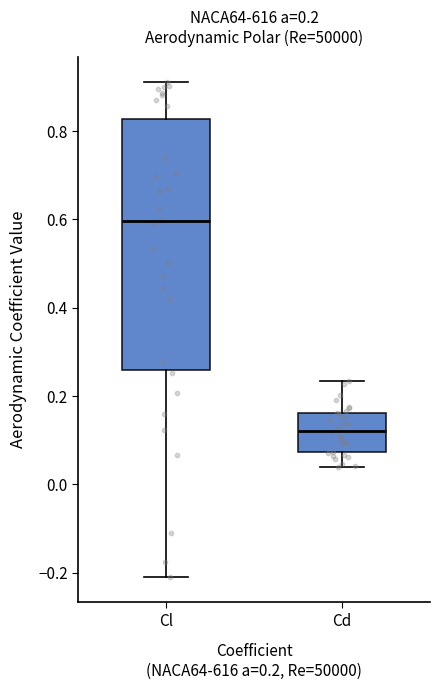

Which box has the highest median line?

Cl